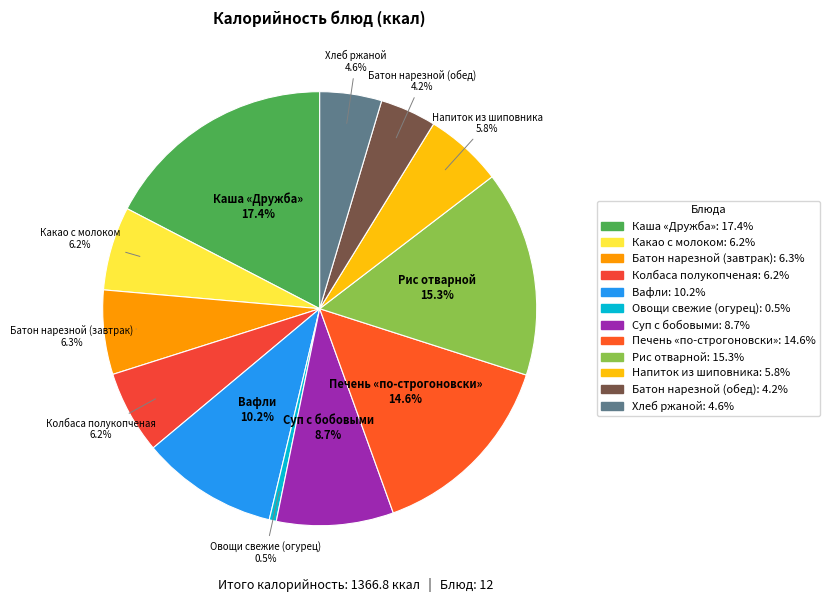

How many segments does this pie chart have?

12